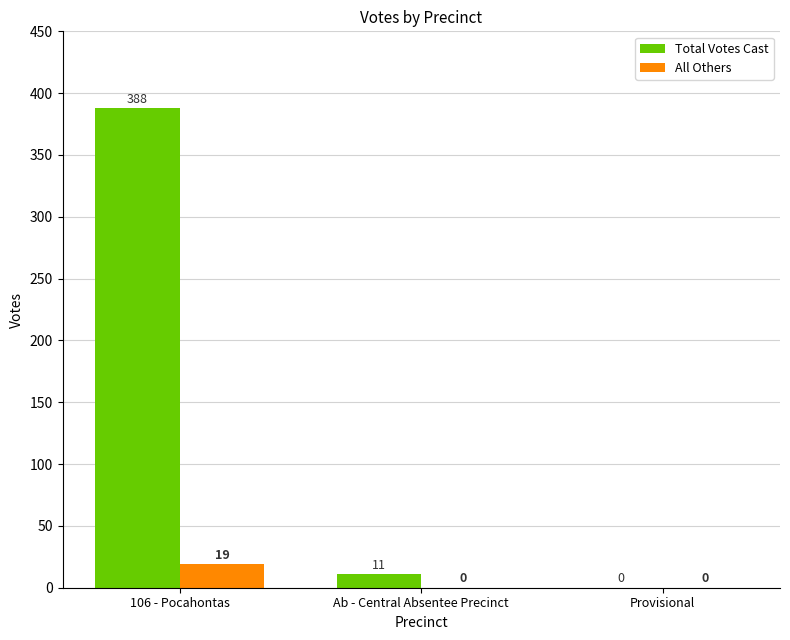

Reading left to right, transcribe all the data shown in this chart.

Total Votes Cast: 106 - Pocahontas=388	Ab - Central Absentee Precinct=11	Provisional=0
All Others: 106 - Pocahontas=19	Ab - Central Absentee Precinct=0	Provisional=0